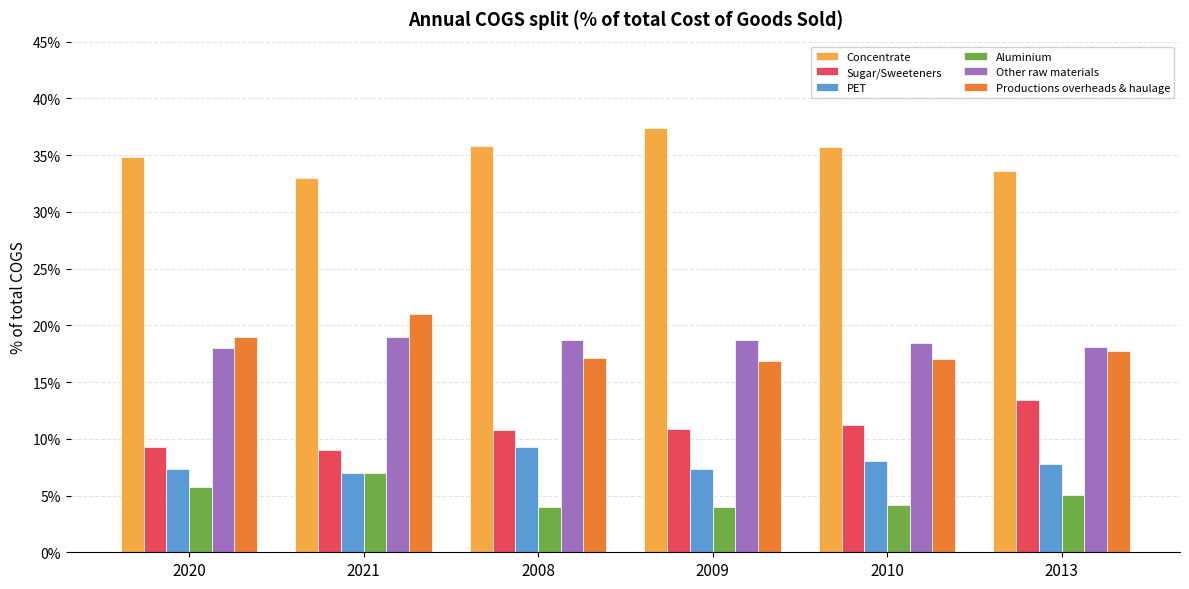

What are all the series names shown in the legend?

Concentrate, Sugar/Sweeteners, PET, Aluminium, Other raw materials, Productions overheads & haulage